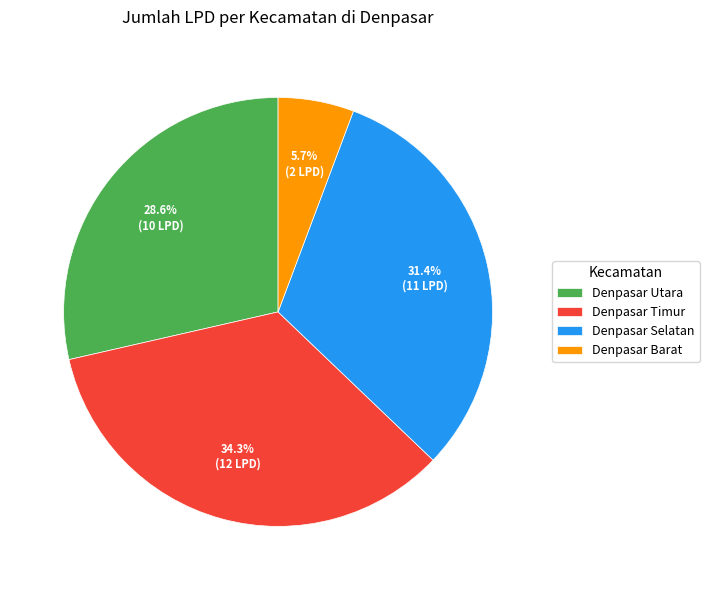

Is it true that Denpasar Selatan is 31% of the pie?

True